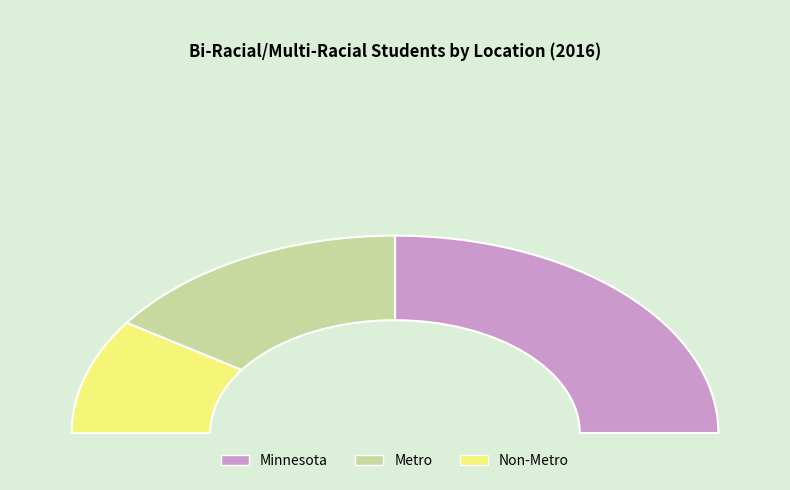

Count the number of slices in the pie.

3